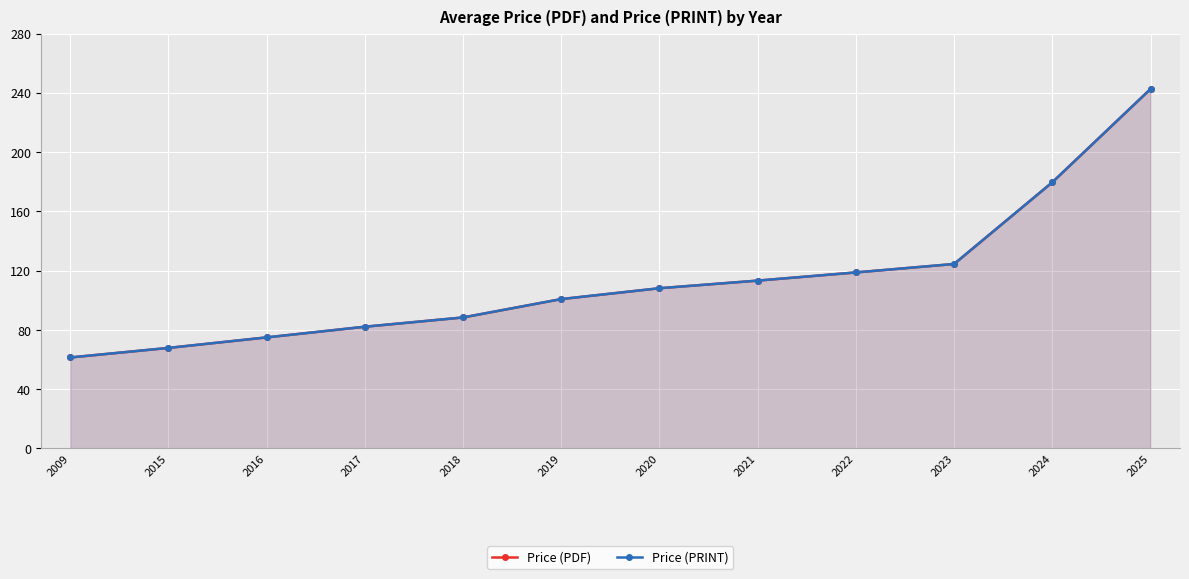

What are all the series names shown in the legend?

Price (PDF), Price (PRINT)